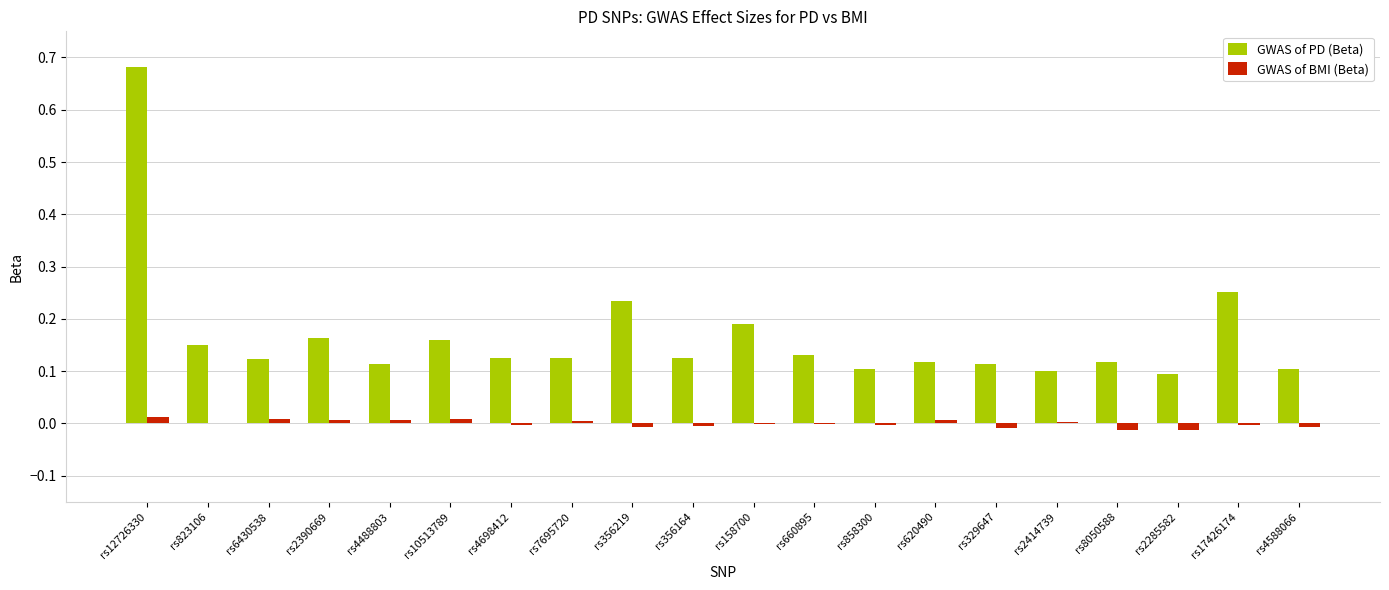

At which label does GWAS of BMI (Beta) first exceed 0?

rs12726330